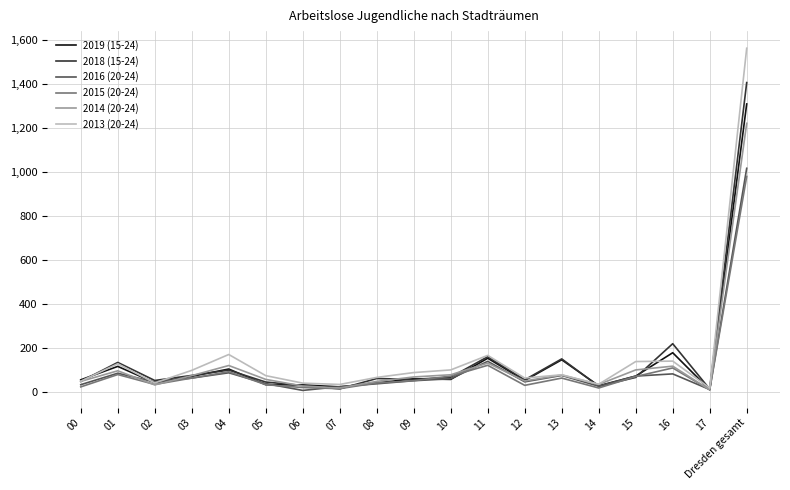

What are all the series names shown in the legend?

2019 (15-24), 2018 (15-24), 2016 (20-24), 2015 (20-24), 2014 (20-24), 2013 (20-24)